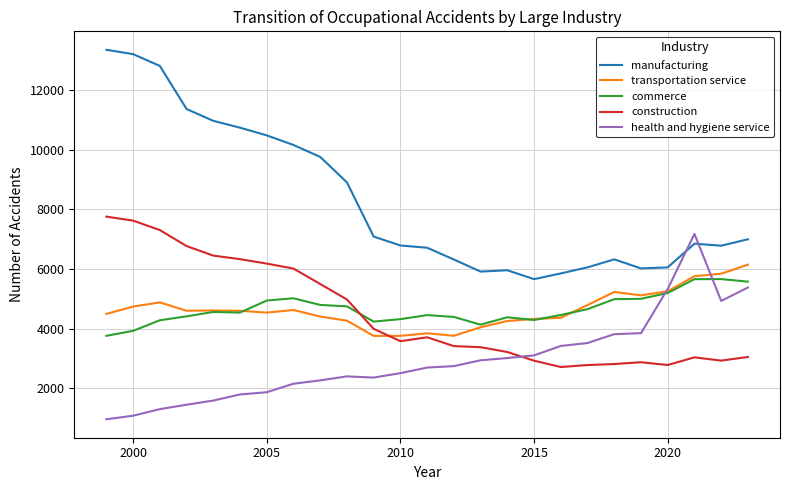

What is the difference between the maximum and minimum values in the health and hygiene service series?

6212